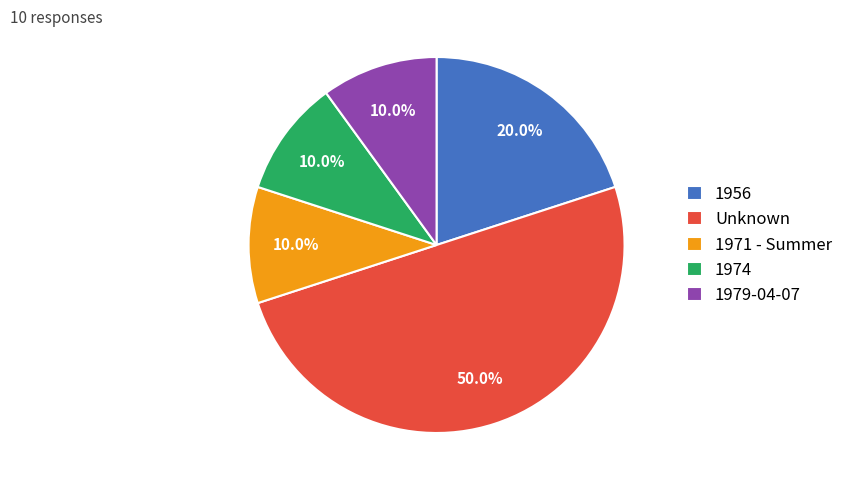

How many segments does this pie chart have?

5